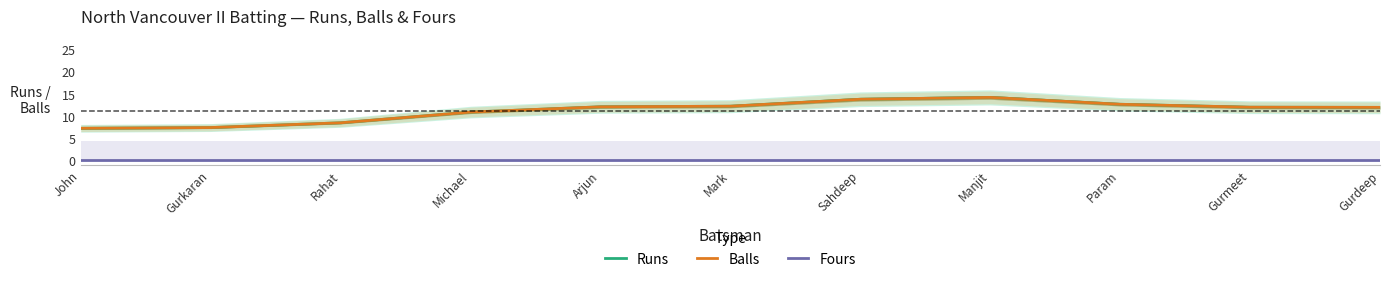

What is the difference between the maximum and second lowest values in the Runs series?

6.8